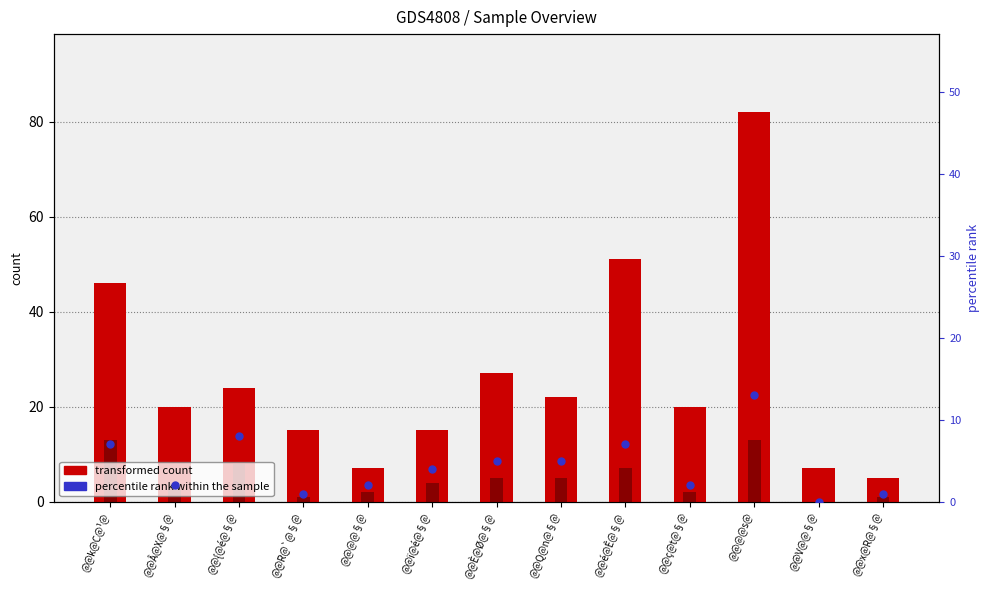

At how many categories does at least one series exceed 79?

1